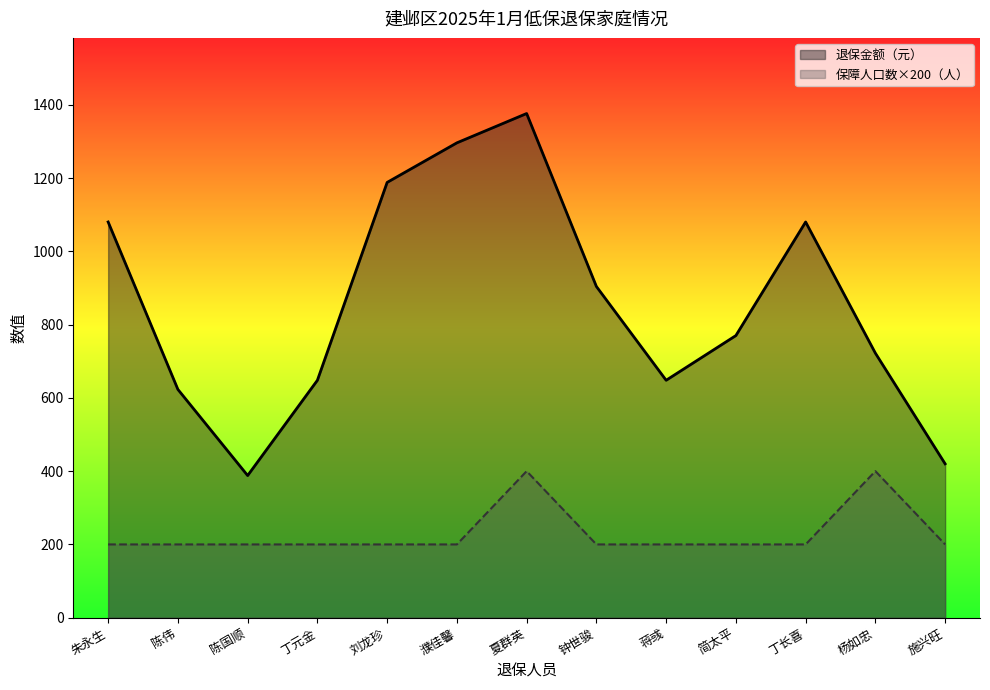

Reading left to right, extract all data points from this chart.

退保金额（元）: 1080	623	388	648	1188	1296	1376	904	648	770	1080	722	420
保障人口数（人）: 200	200	200	200	200	200	400	200	200	200	200	400	200